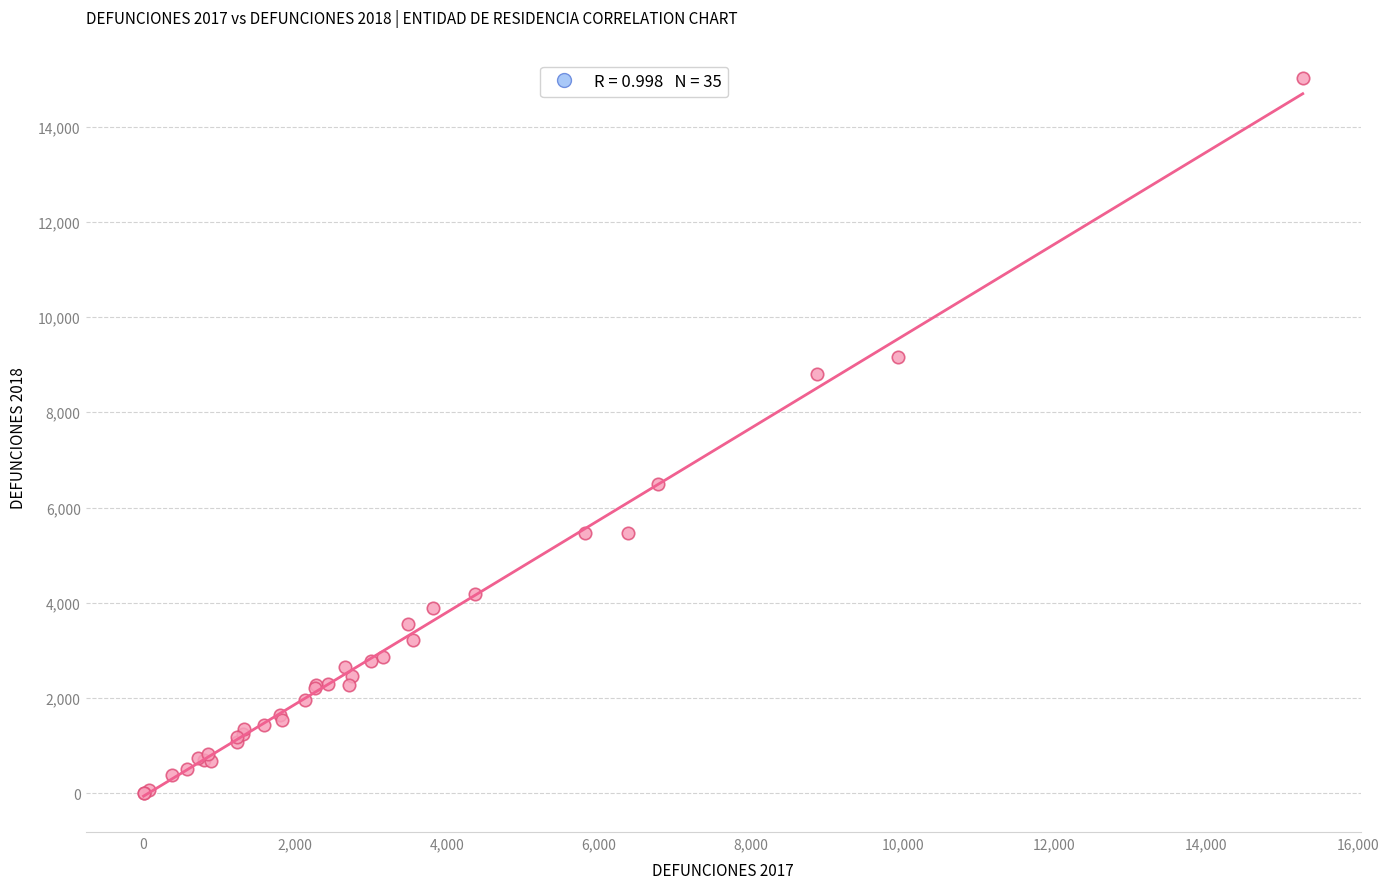

What Y value in the scatter plot is closest to 7507?

6504